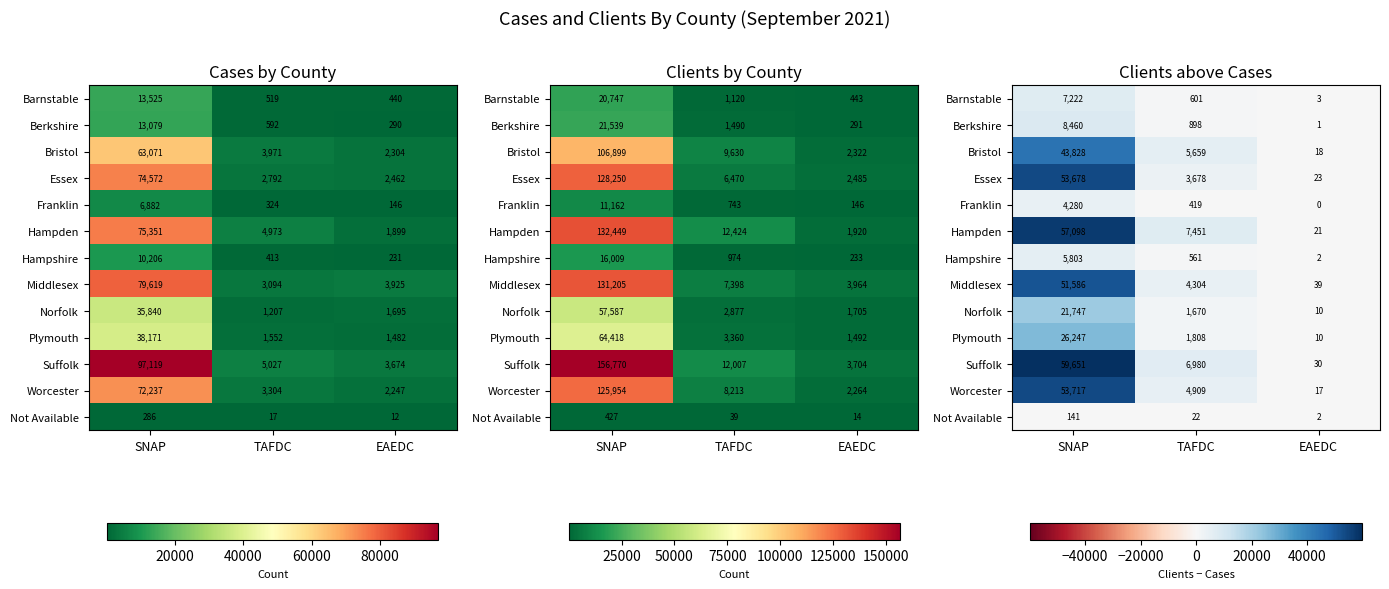

At how many categories does at least one series exceed 1208?

2